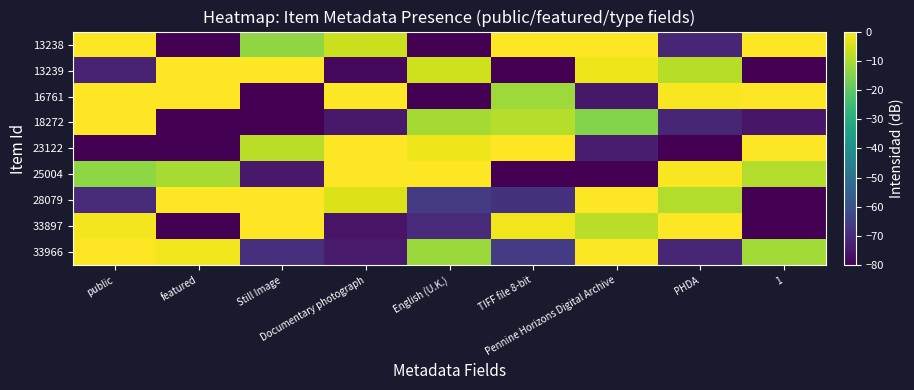

What is the spread (max minus min) of values at featured?

80.0